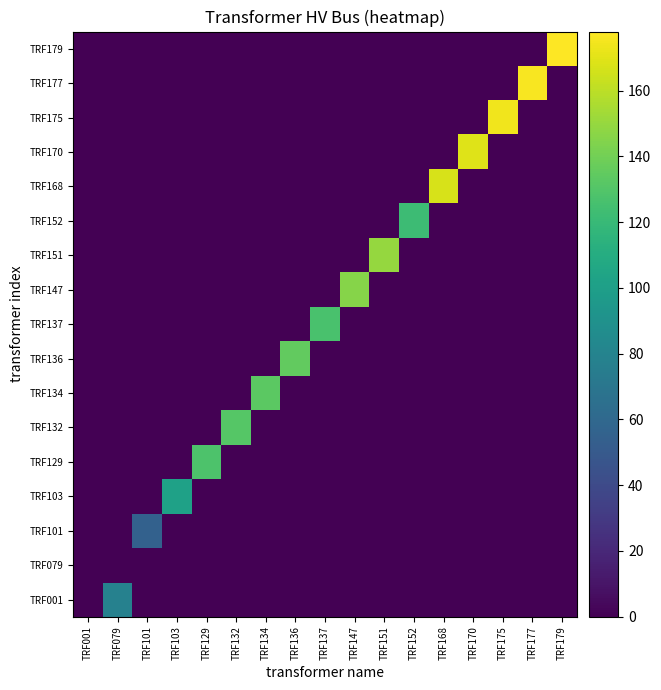

At which category is the sum across all series the highest?

TRF179